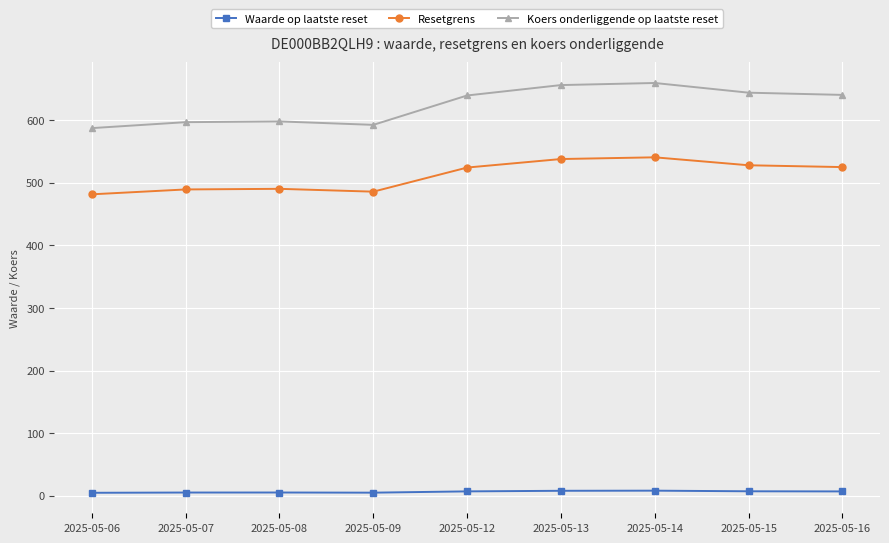

At 2025-05-12, list the series in order from largest to smallest.

Koers onderliggende op laatste reset, Resetgrens, Waarde op laatste reset